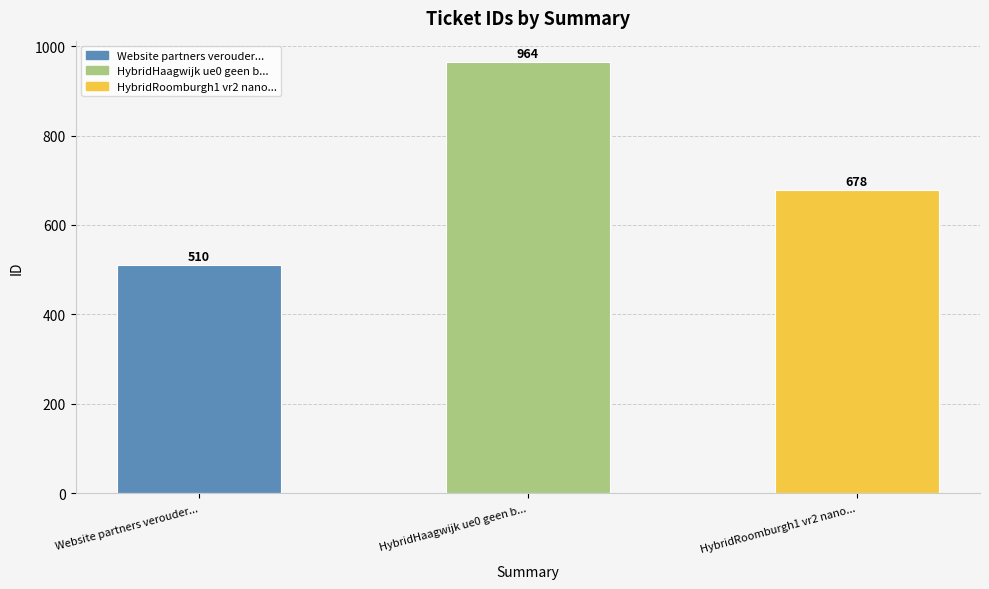

Between Website partners verouder... and HybridHaagwijk ue0 geen b..., which is larger?

HybridHaagwijk ue0 geen b...